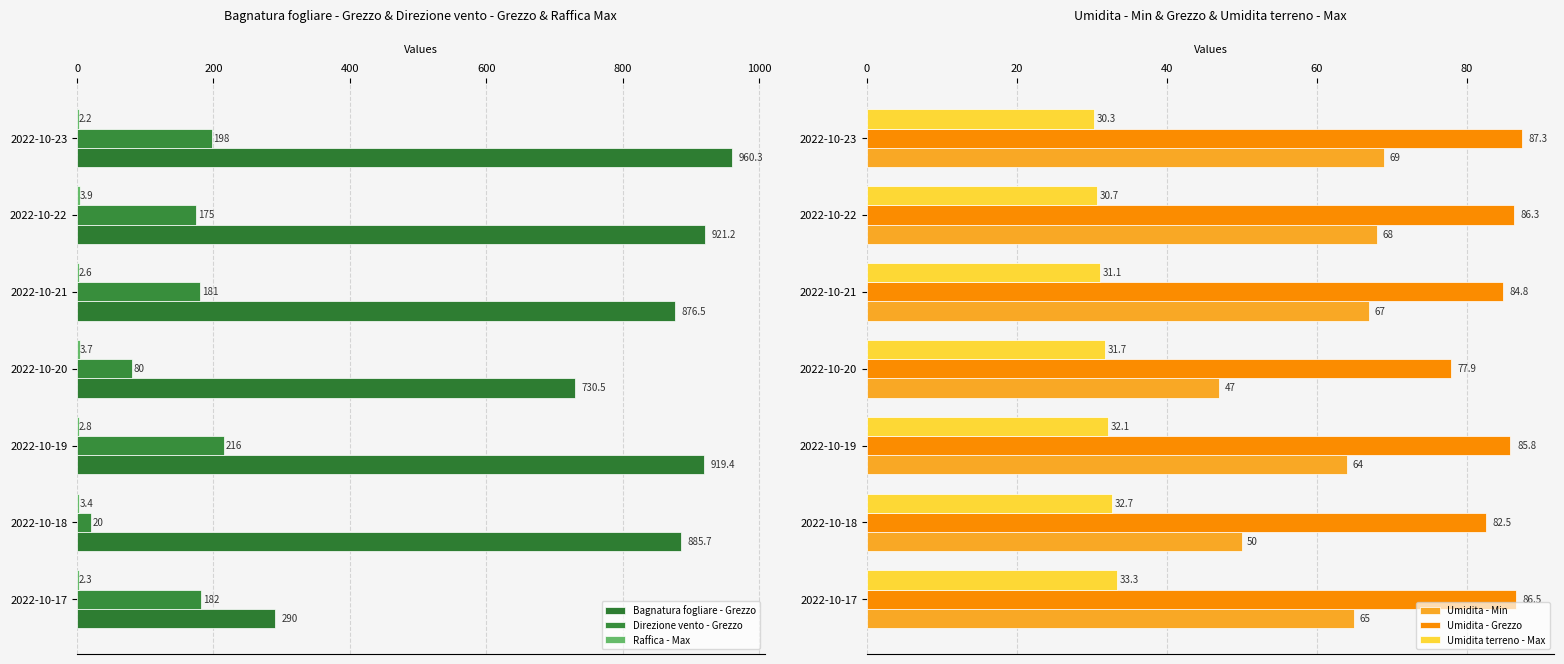

What is the average value of the Umidita - Min series?

61.4